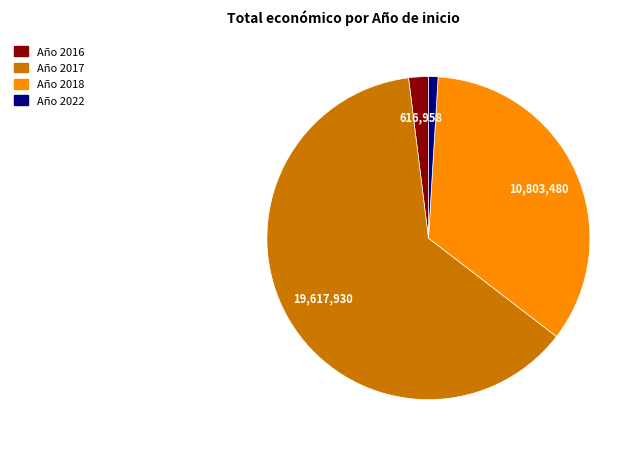

How many segments does this pie chart have?

4